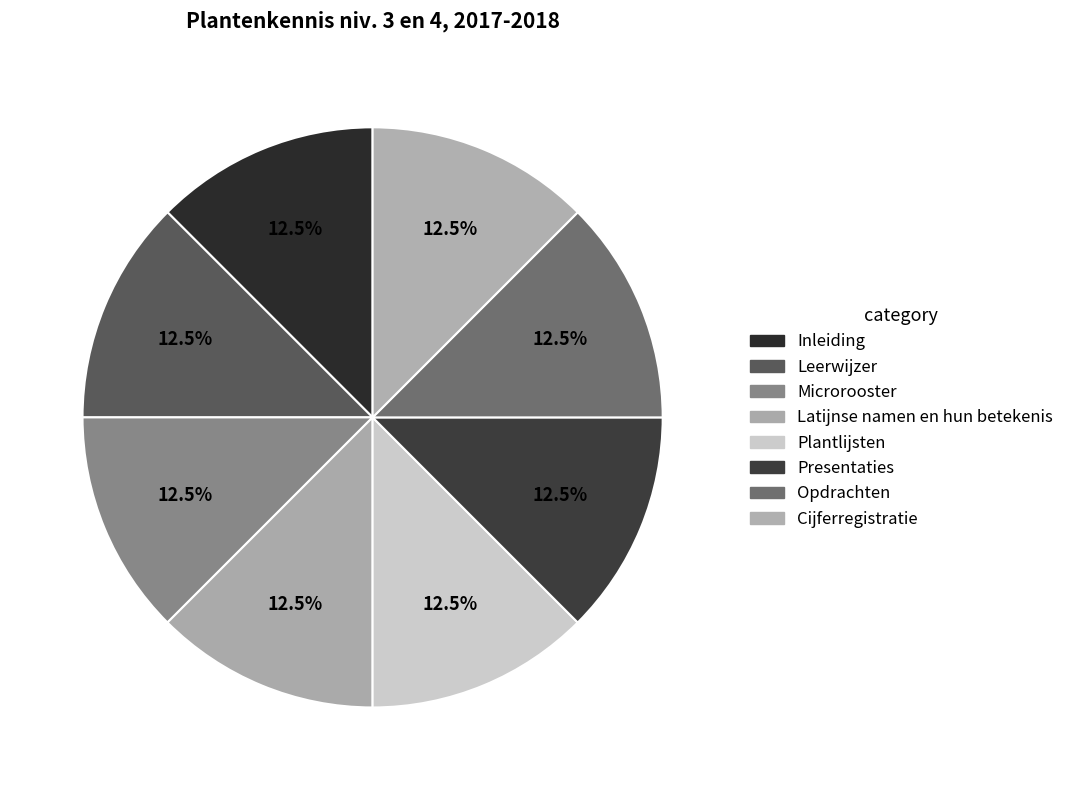

Count the number of slices in the pie.

8